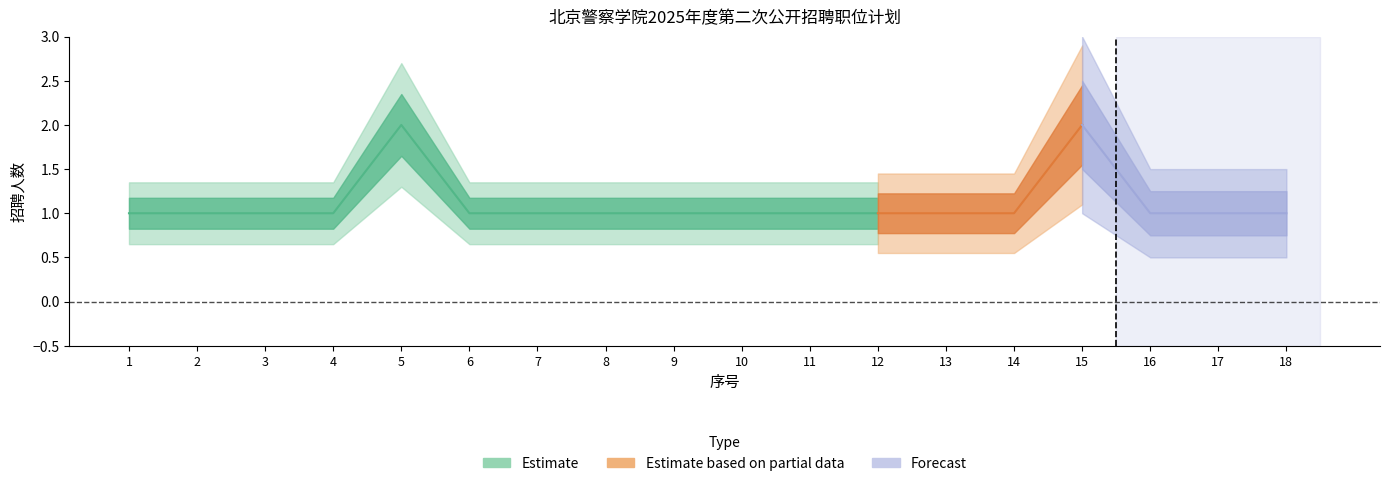

What is the difference between the maximum and minimum values?

1